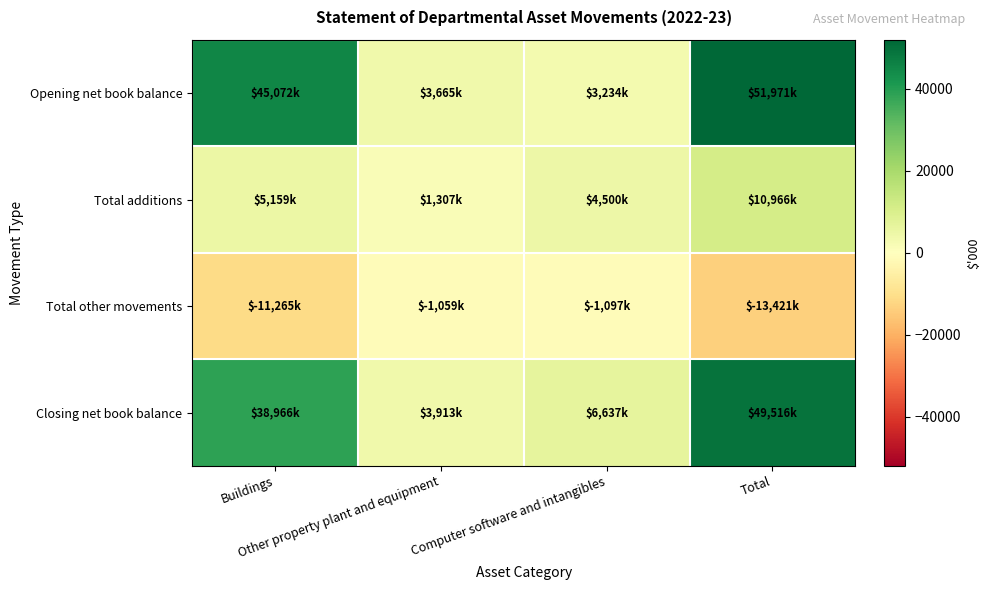

Rank the series at Computer software and intangibles from lowest to highest value.

Total other movements, Opening net book balance, Total additions, Closing net book balance